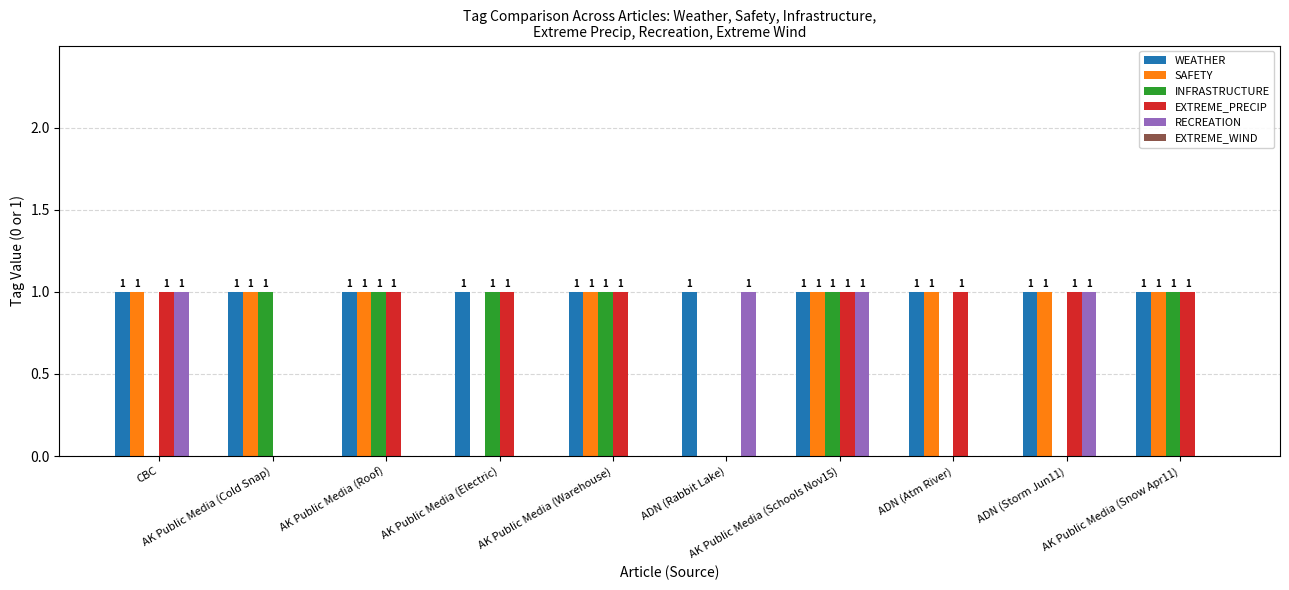

What is the sum of all INFRASTRUCTURE values?

6